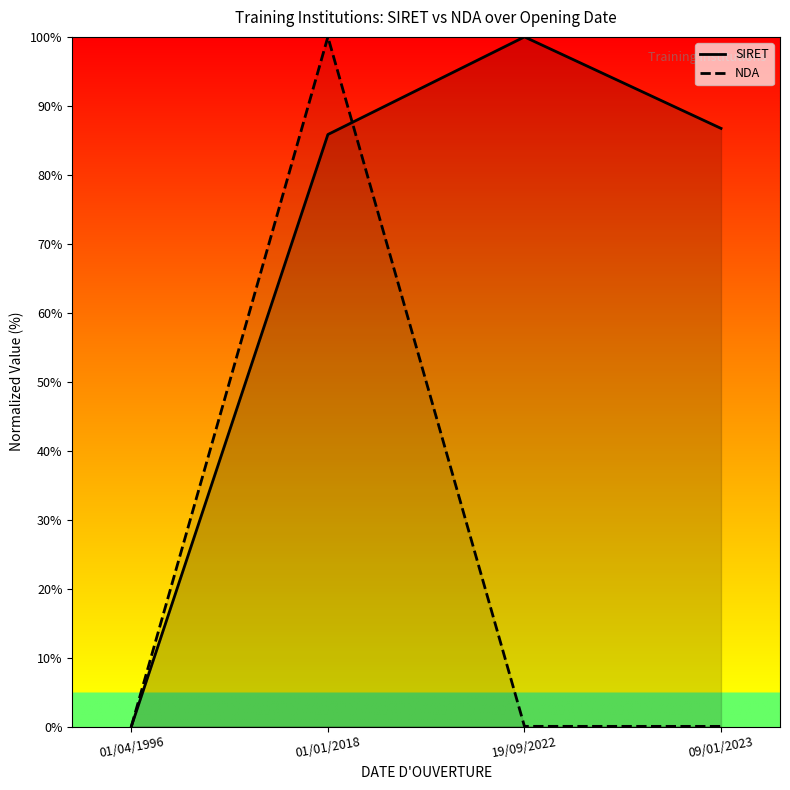

List the series in order of their peak value, lowest first.

SIRET, NDA